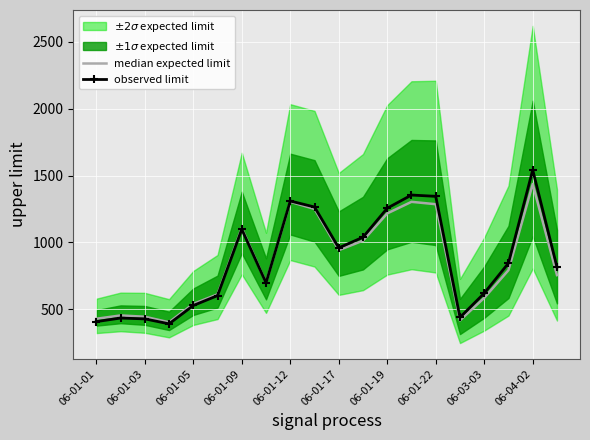

The value of observed limit at 06-01-09 is 1741.4. True or false?

False